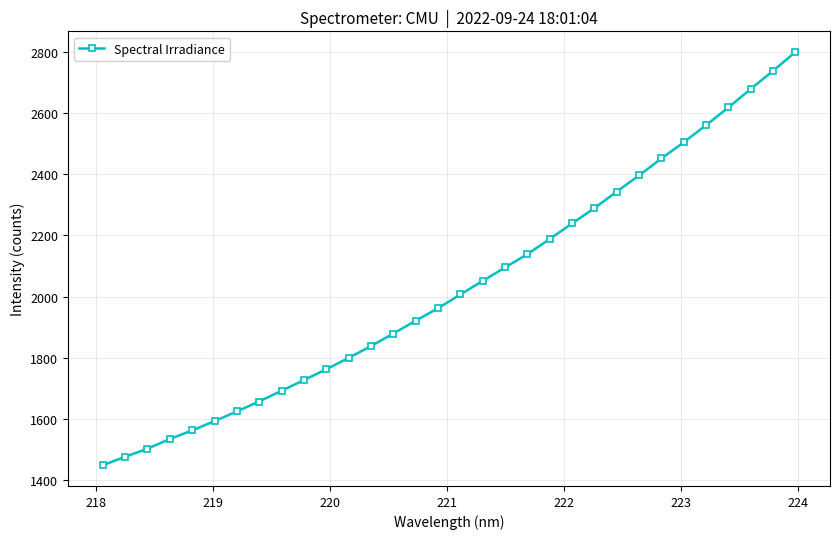

What is the value of the 3rd point from the left?

1502.2